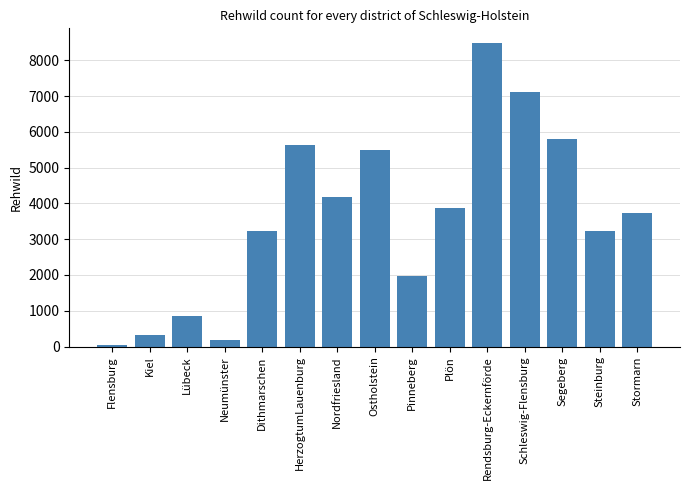

What is the label of the 13th bar from the right?

Lübeck